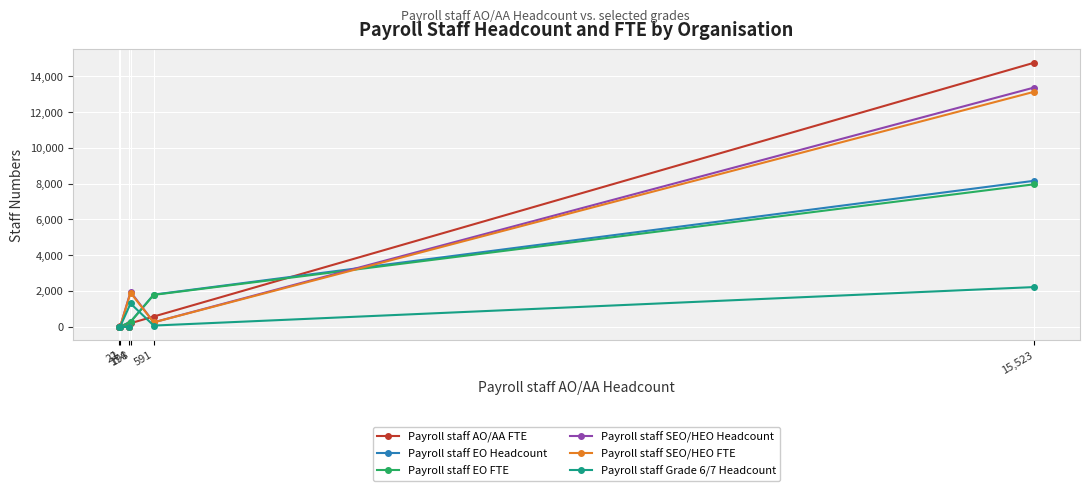

At which label does Payroll staff SEO/HEO FTE first exceed 243?

198